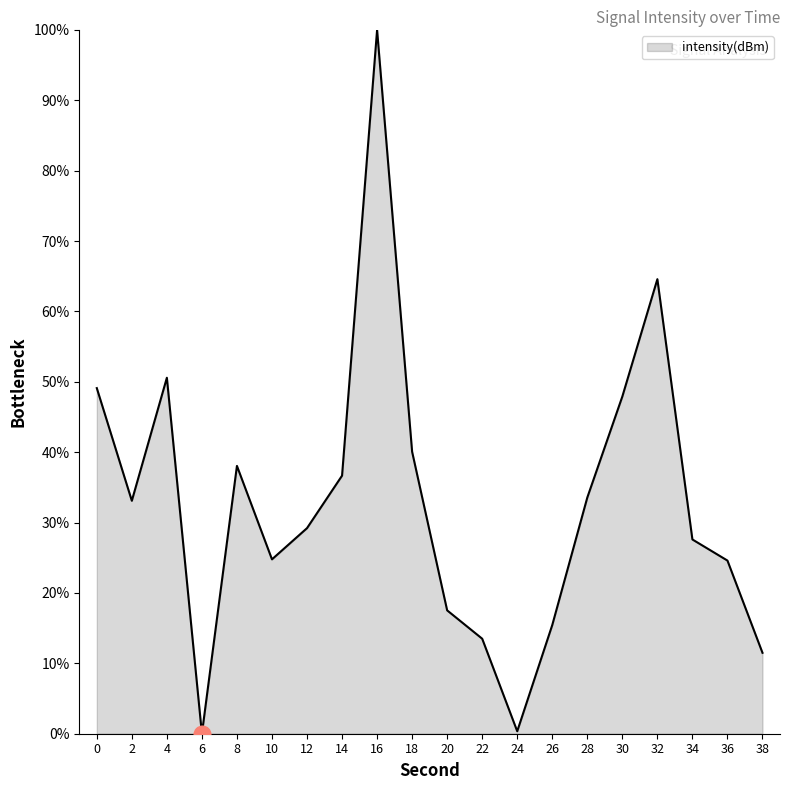

What is the change in value from 14 to 16?

+63.3